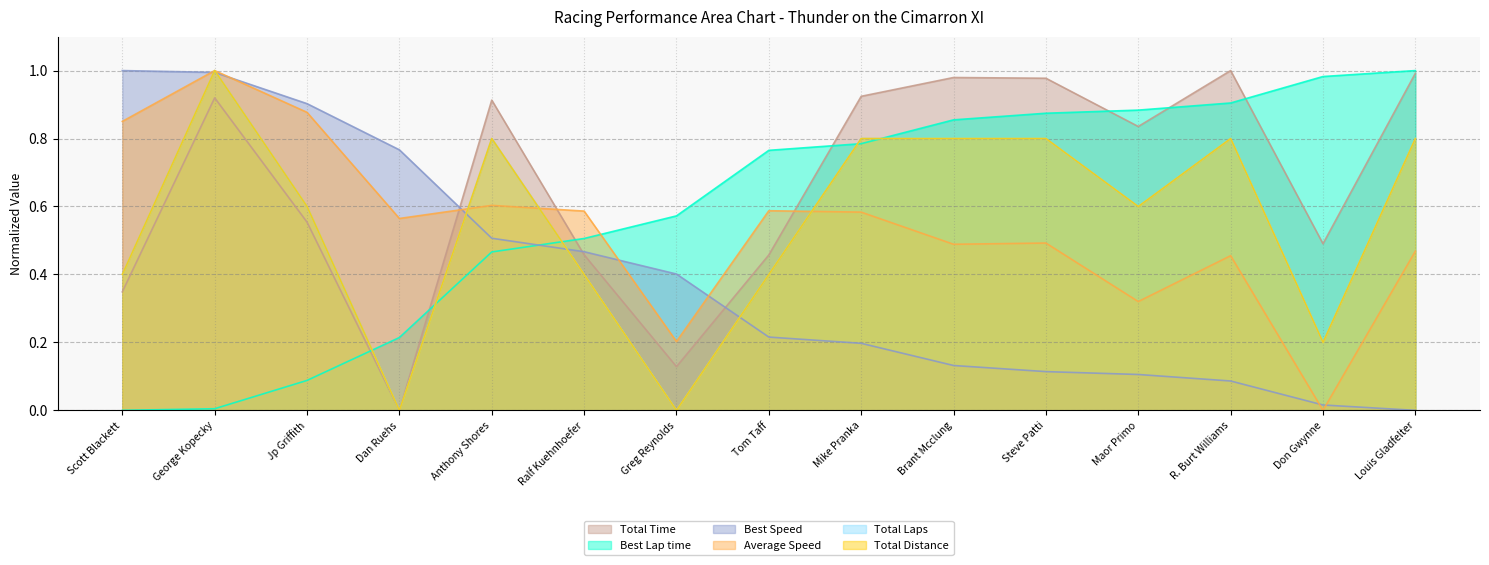

At Louis Gladfelter, list the series in order from smallest to largest.

Best Speed, Average Speed, Total Distance, Total Laps, Total Time, Best Lap time